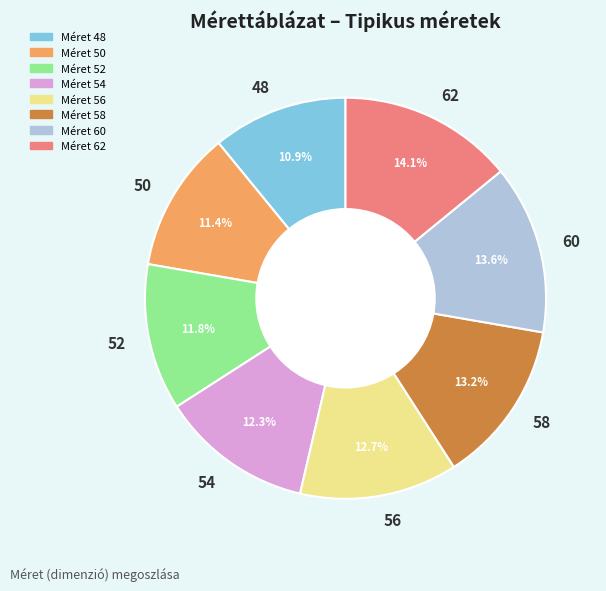

Which has a higher value, 50 or 60?

60